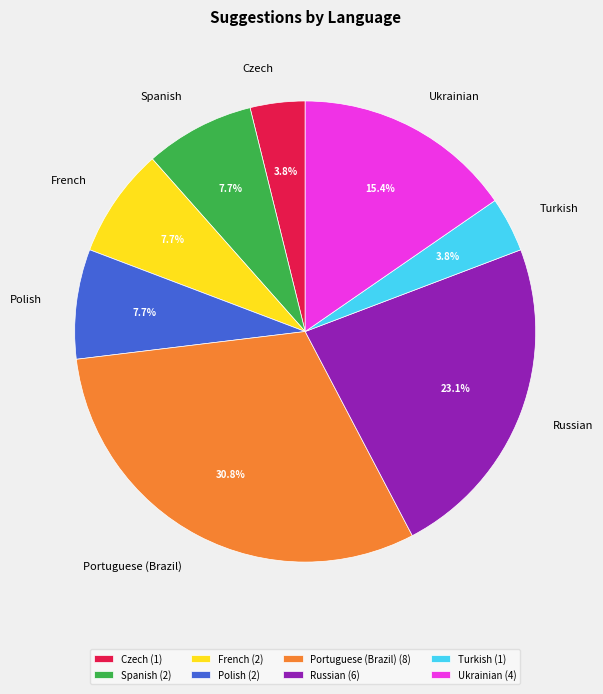

Is there a majority slice in this chart?

No